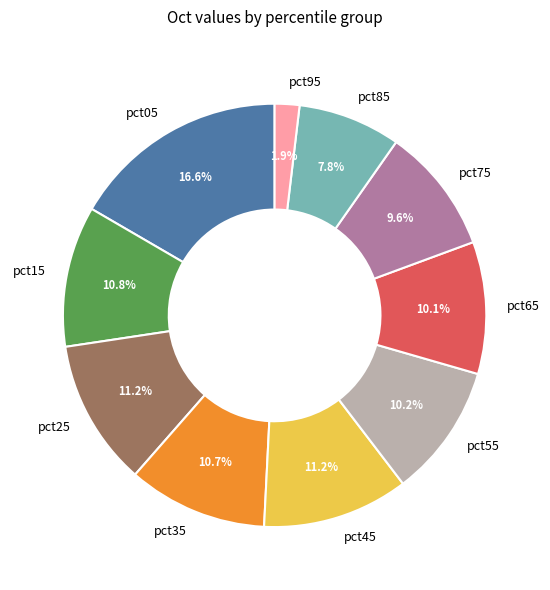

How many segments does this pie chart have?

10